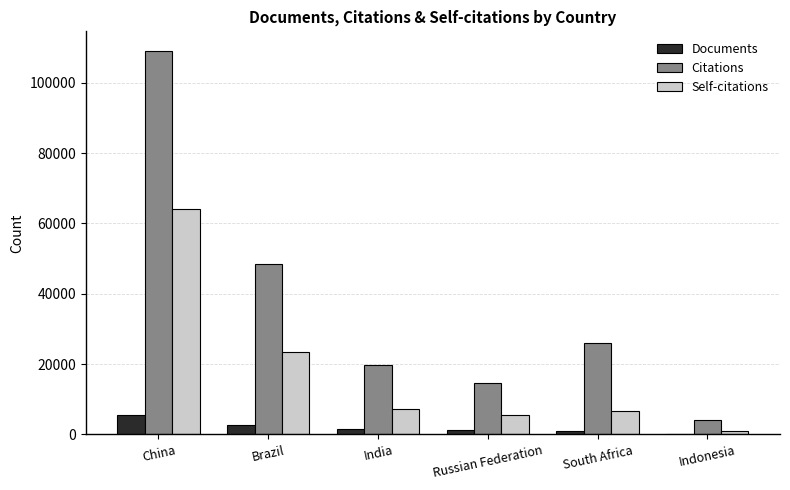

At which category is the sum across all series the highest?

China